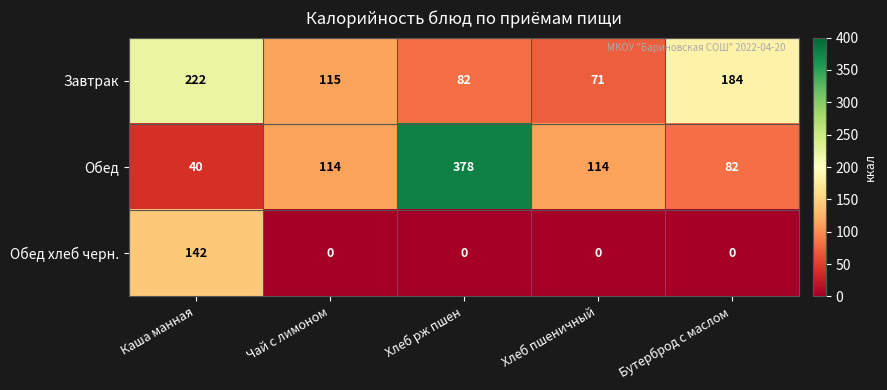

Reading left to right, what are all the values shown in this chart?

Завтрак: Каша манная=222	Чай с лимоном=115	Хлеб рж пшен=82	Хлеб пшеничный=71	Бутерброд с маслом=184
Обед: Каша манная=40	Чай с лимоном=114	Хлеб рж пшен=378	Хлеб пшеничный=114	Бутерброд с маслом=82
Обед хлеб черн.: Каша манная=142	Чай с лимоном=0	Хлеб рж пшен=0	Хлеб пшеничный=0	Бутерброд с маслом=0